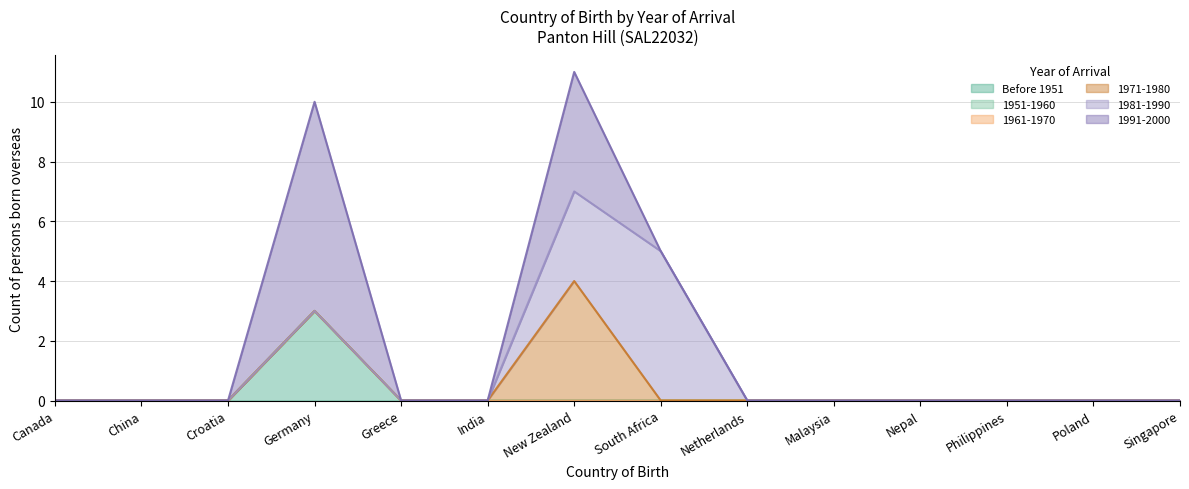

At which category is the sum across all series the highest?

New Zealand